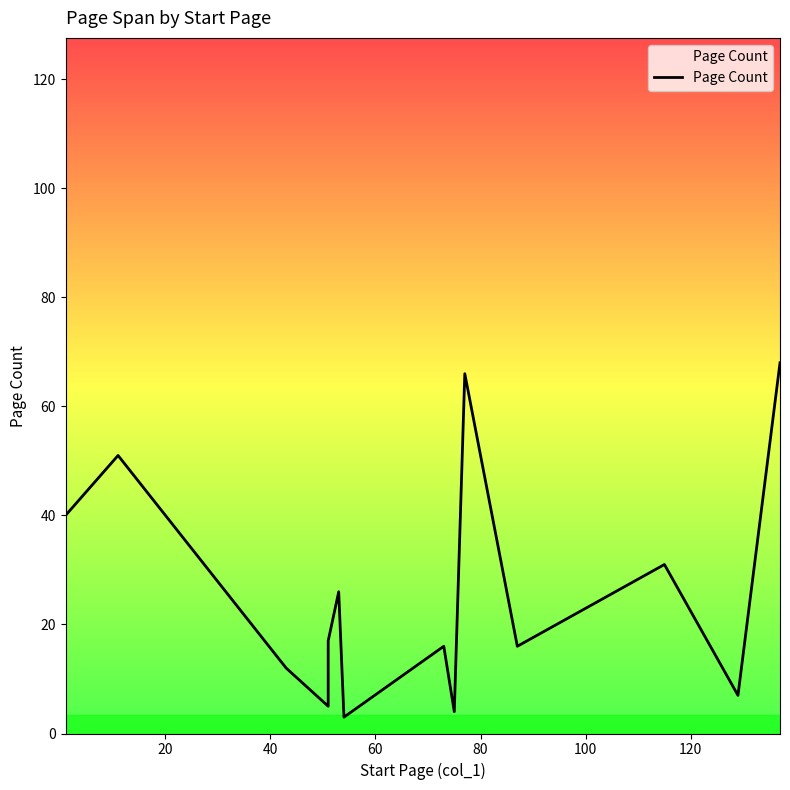

True or false: the data shows 2 at 12.

False